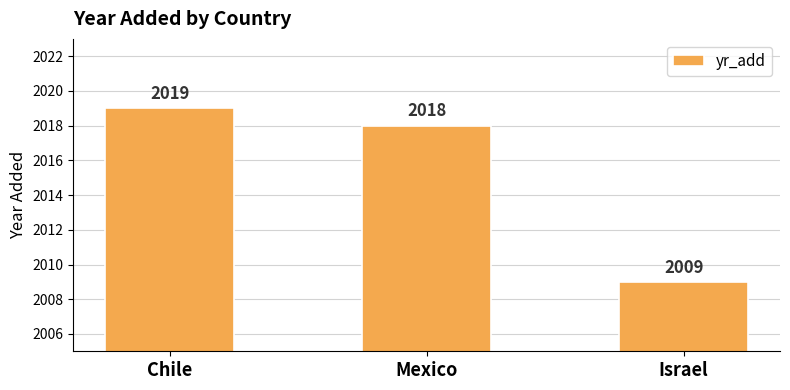

What is the difference between the values at Chile and Mexico?

1